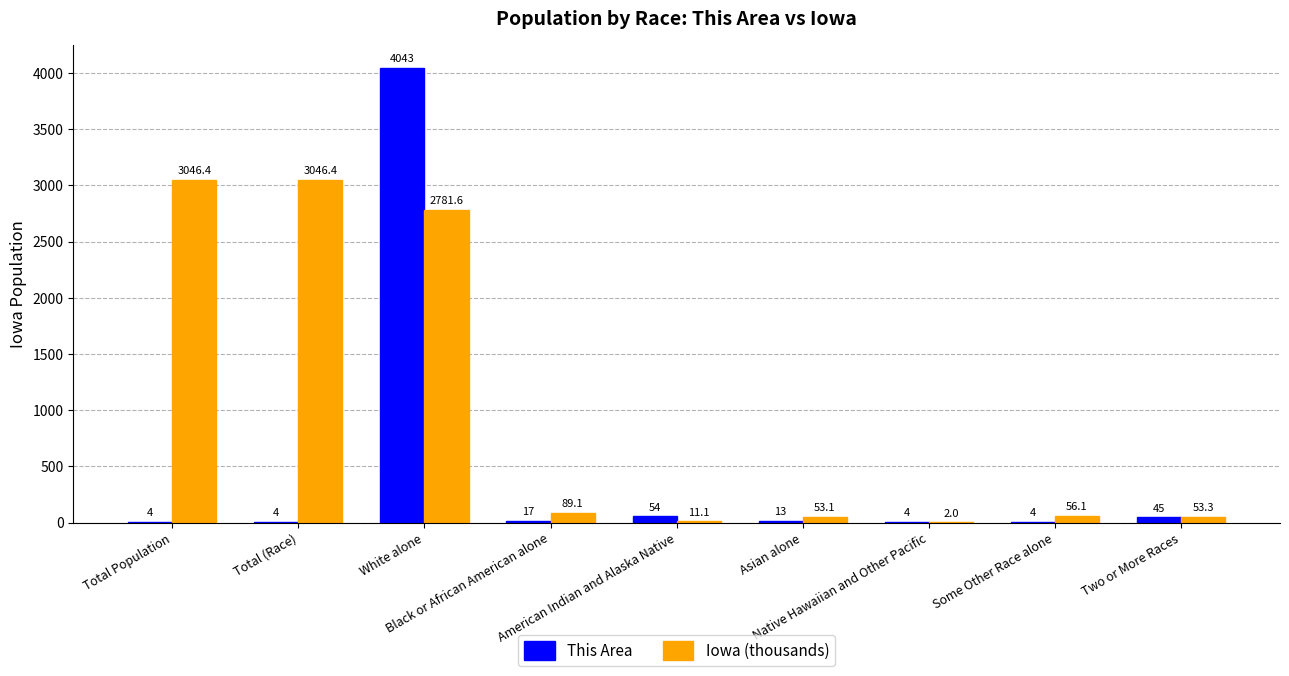

What is the highest value of the Iowa (thousands) series?

3046.4